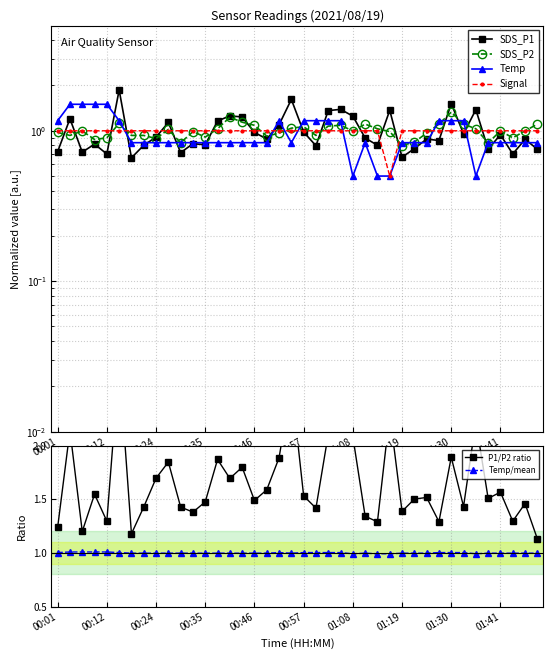

What is the highest value of the Temp/mean series?

1.0